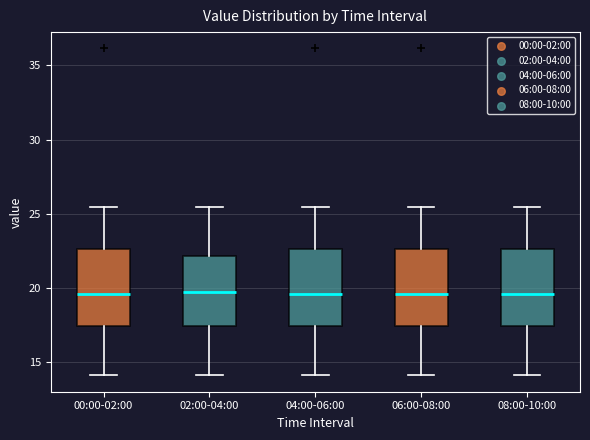

Reading left to right, transcribe this box plot: for each box, give where its median line is, the range the box spans, and where its two whiskers end, as read against the y-axis. The values are not printed on the chart, so give them approximately, as read against the axis.

00:00-02:00: median 19.5, box 17.5 to 22.5, whiskers 14.0 to 25.5
02:00-04:00: median 20.0, box 17.5 to 22.0, whiskers 14.0 to 25.5
04:00-06:00: median 19.5, box 17.5 to 22.5, whiskers 14.0 to 25.5
06:00-08:00: median 19.5, box 17.5 to 22.5, whiskers 14.0 to 25.5
08:00-10:00: median 19.5, box 17.5 to 22.5, whiskers 14.0 to 25.5